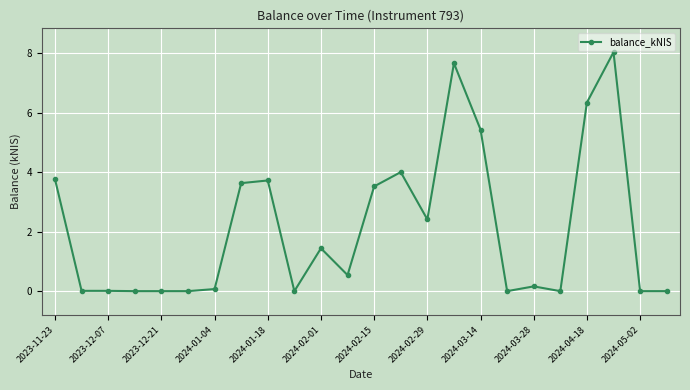

What is the maximum value shown in the chart?

8.0